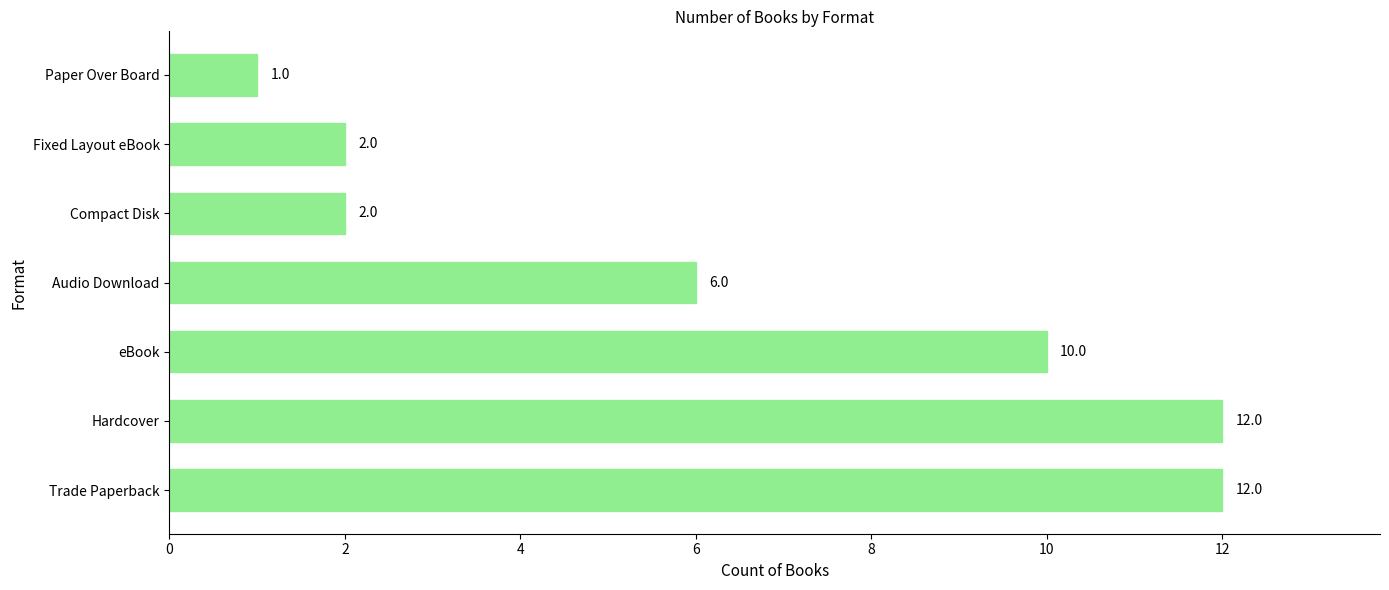

Is it true that the value at Paper Over Board is 0?

False